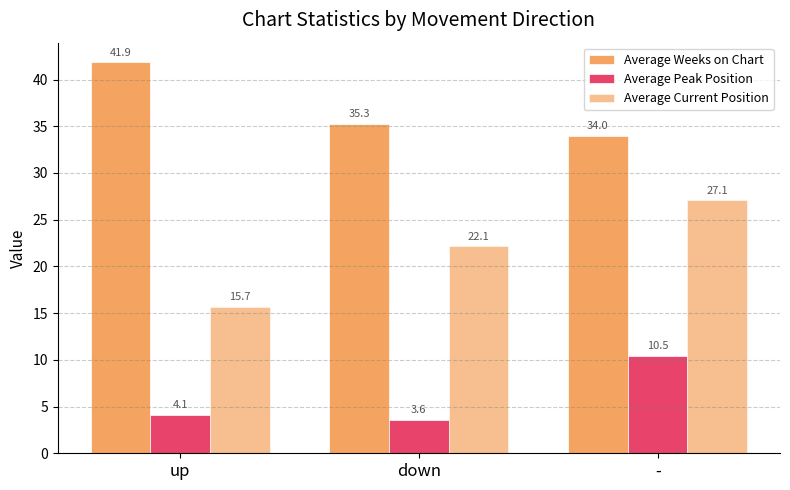

Reading left to right, extract all data points from this chart.

Average Weeks on Chart: 41.9	35.3	34.0
Average Peak Position: 4.1	3.6	10.5
Average Current Position: 15.7	22.1	27.1